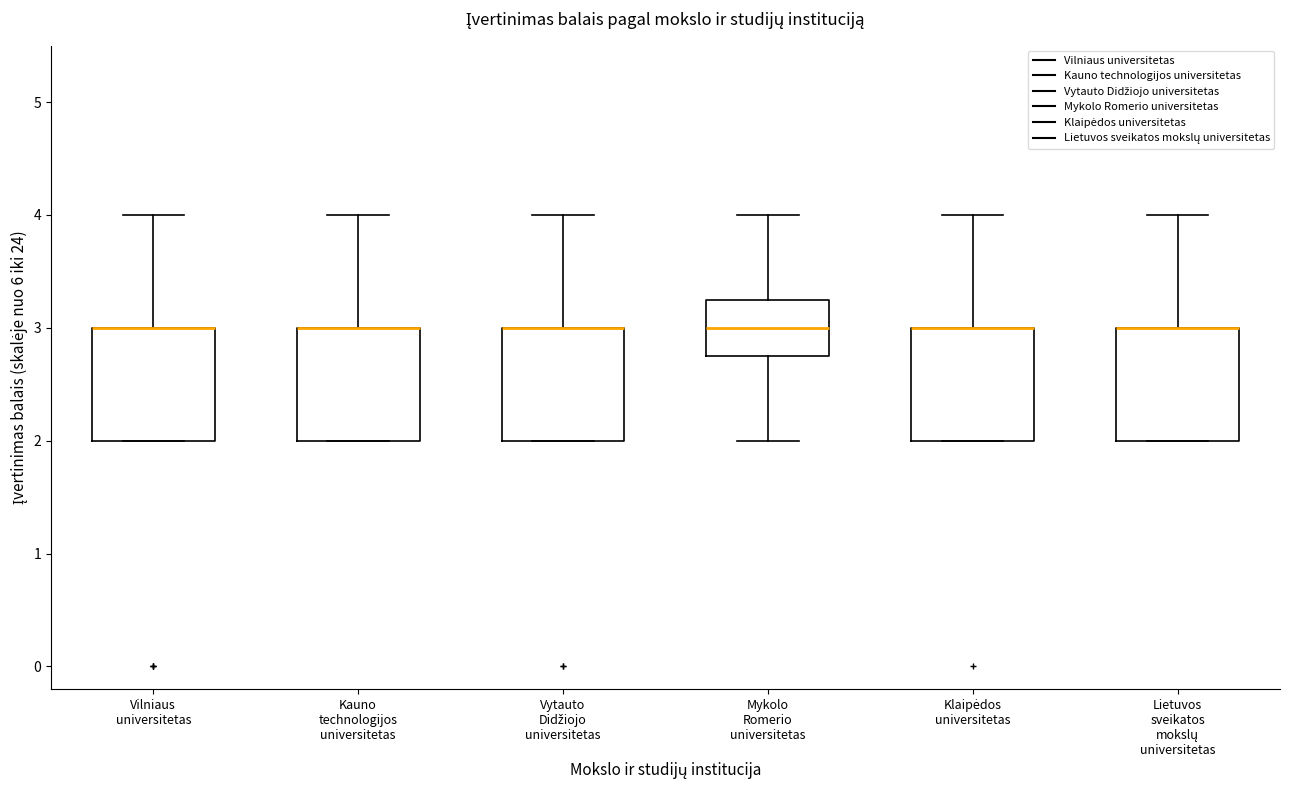

Where is the upper edge of the box for Klaipėdos universitetas on the y-axis? The values are not printed on the chart, so give them approximately, as read against the axis.

3.0